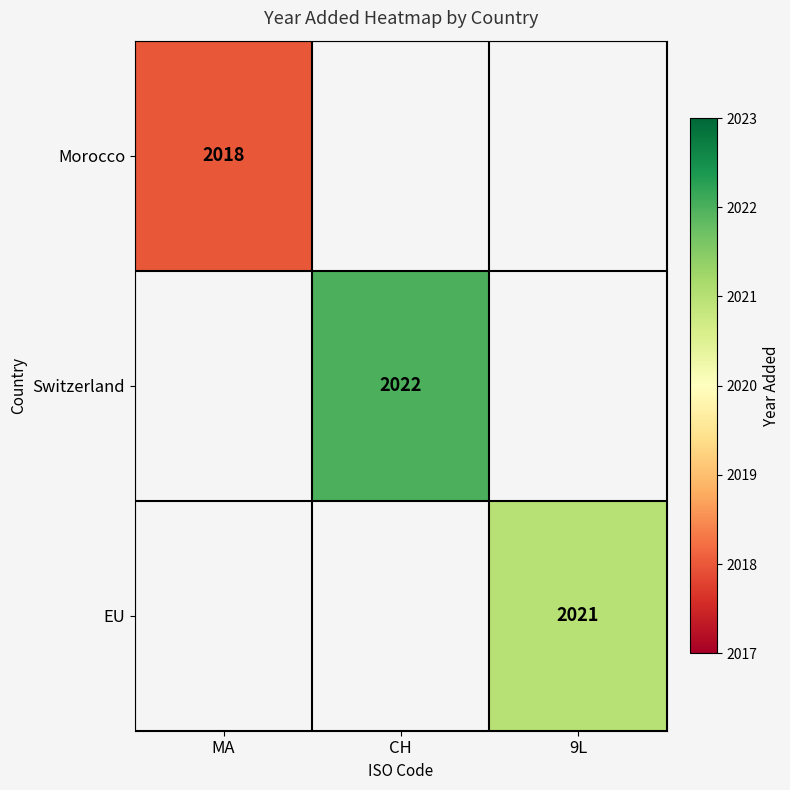

The Switzerland series shows 905 at CH. True or false?

False